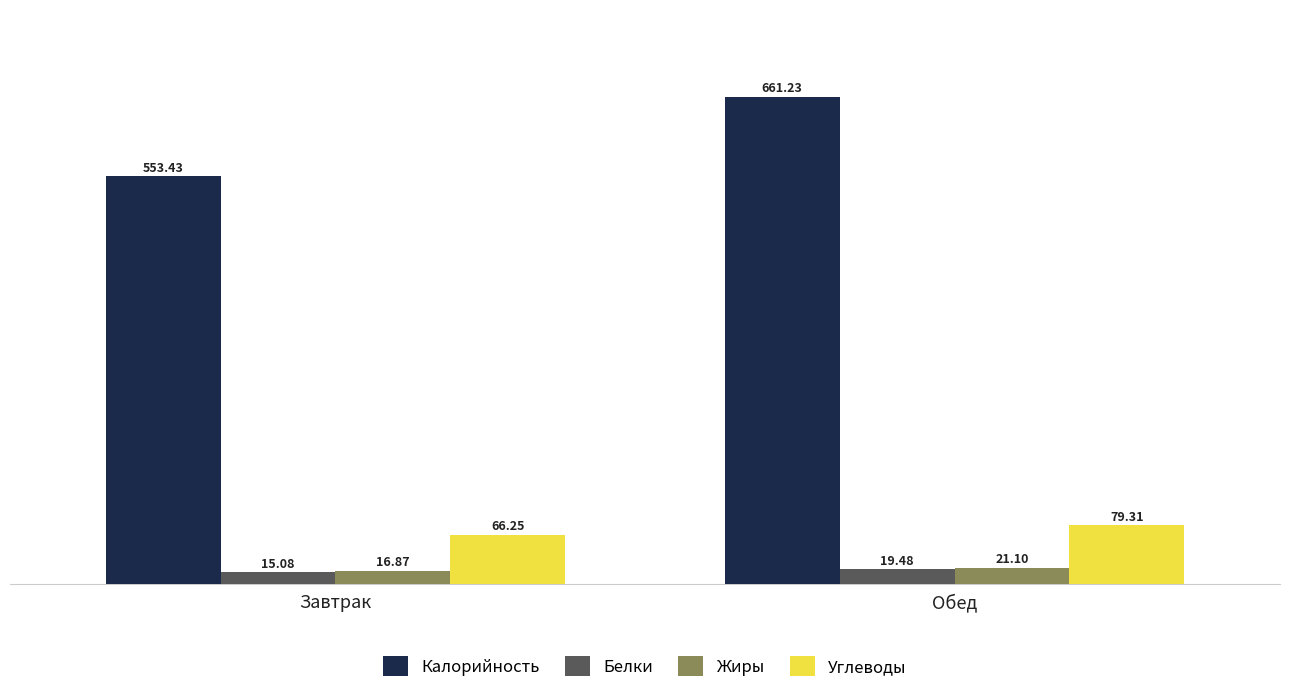

Which label corresponds to the largest value in the chart?

Обед